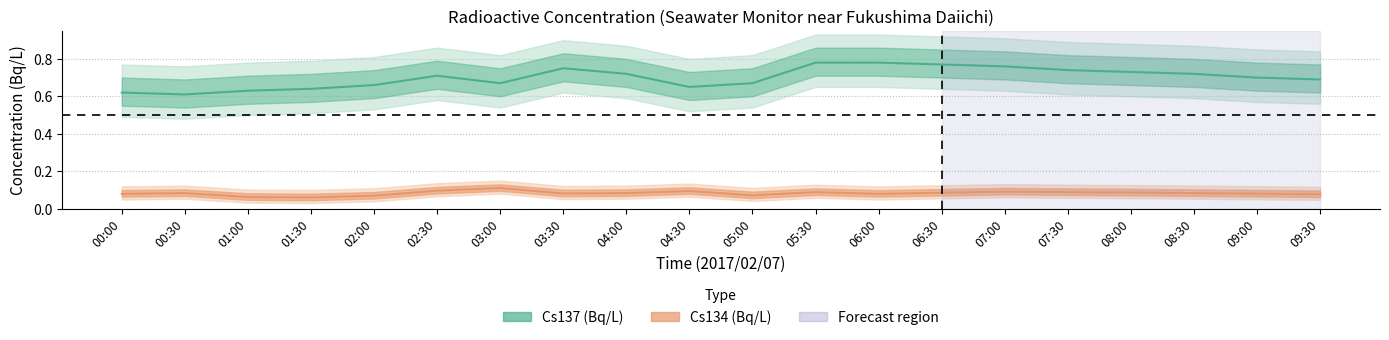

What value does the Cs137(Bq/L) series have at 07:30?

0.7